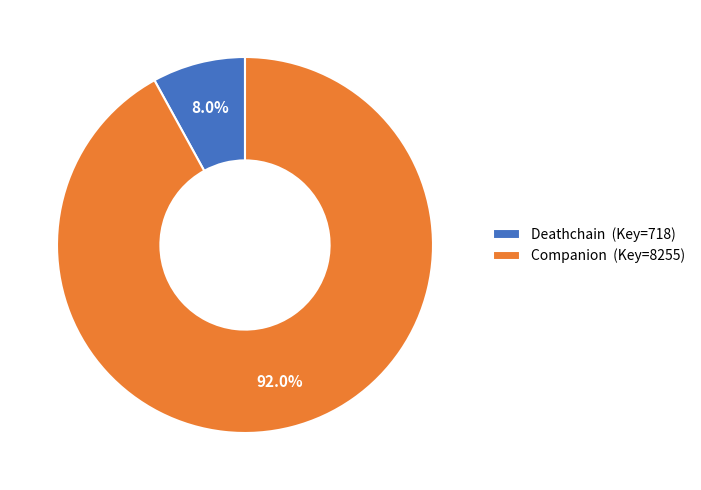

To the nearest percent, what is the difference between the Companion and Deathchain slice percentages?

84%